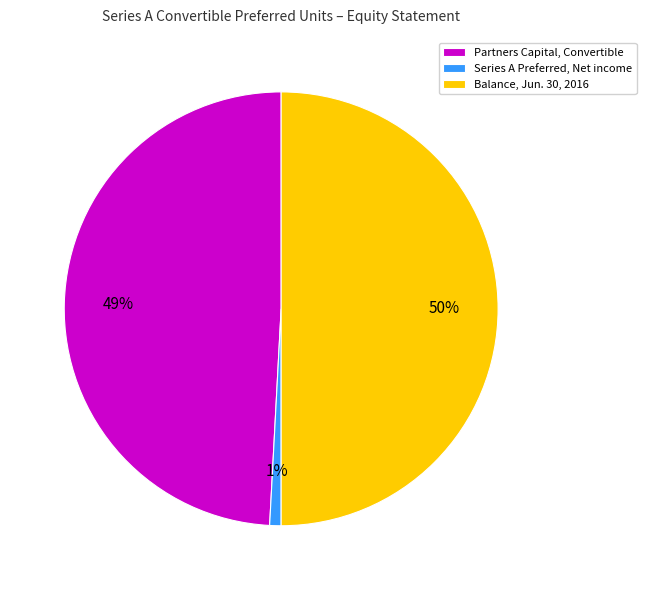

Is the sum of Balance, Jun. 30, 2016 and Partners Capital, Convertible greater than half?

Yes